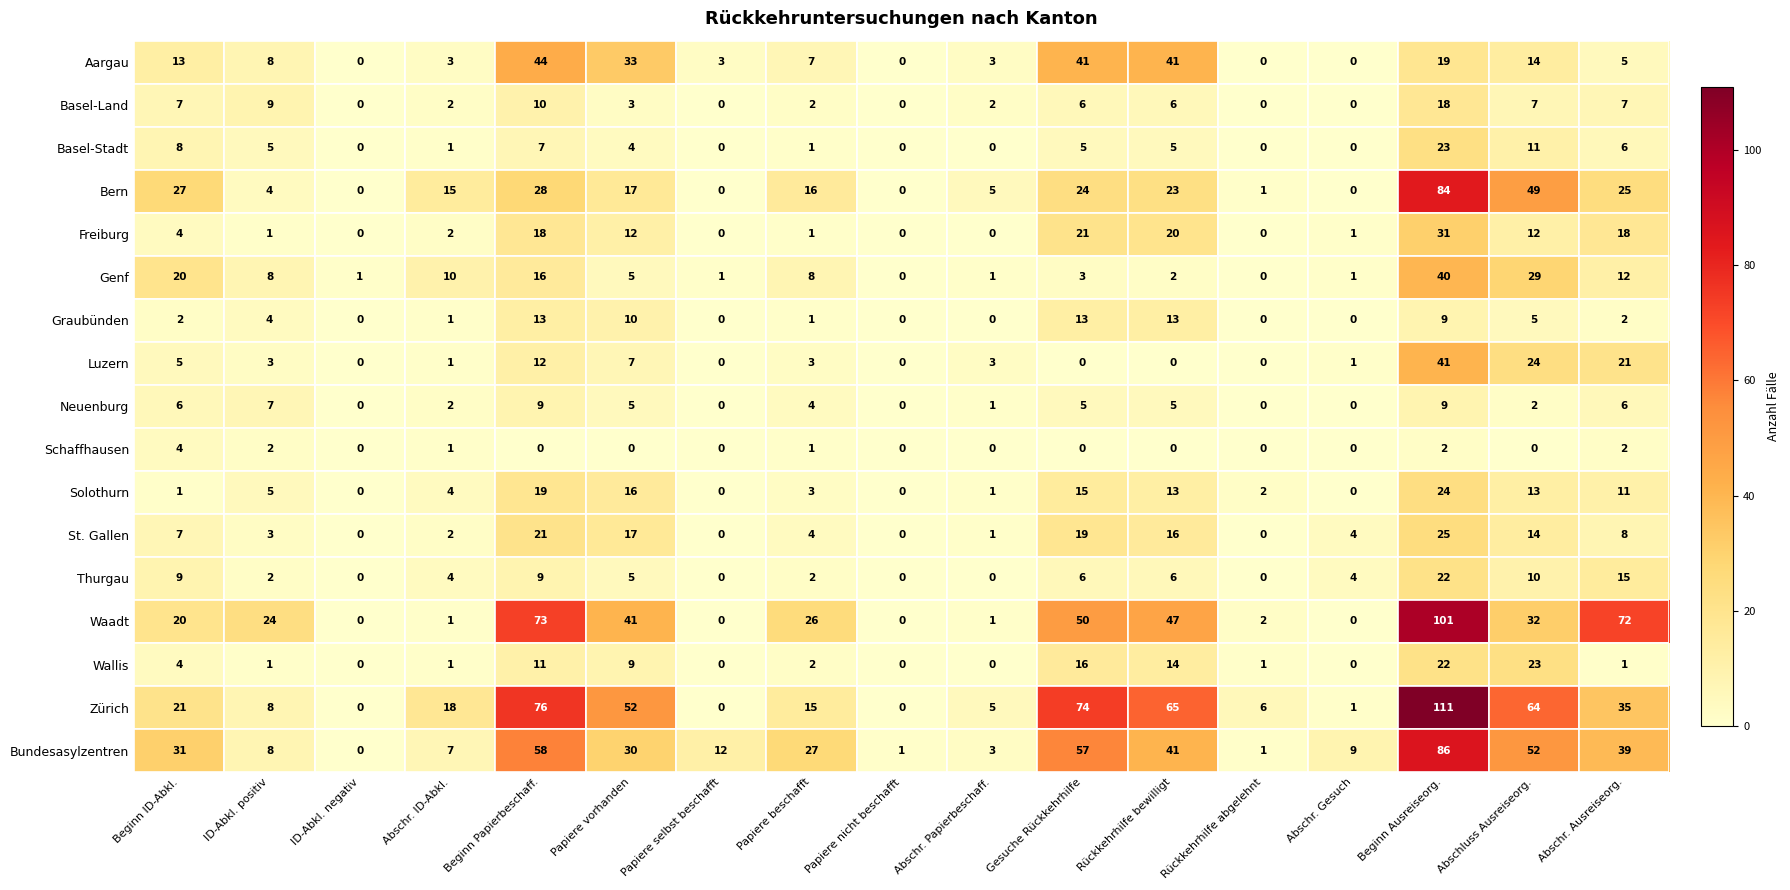

At which category is the sum across all series the highest?

Beginn Ausreiseorg.